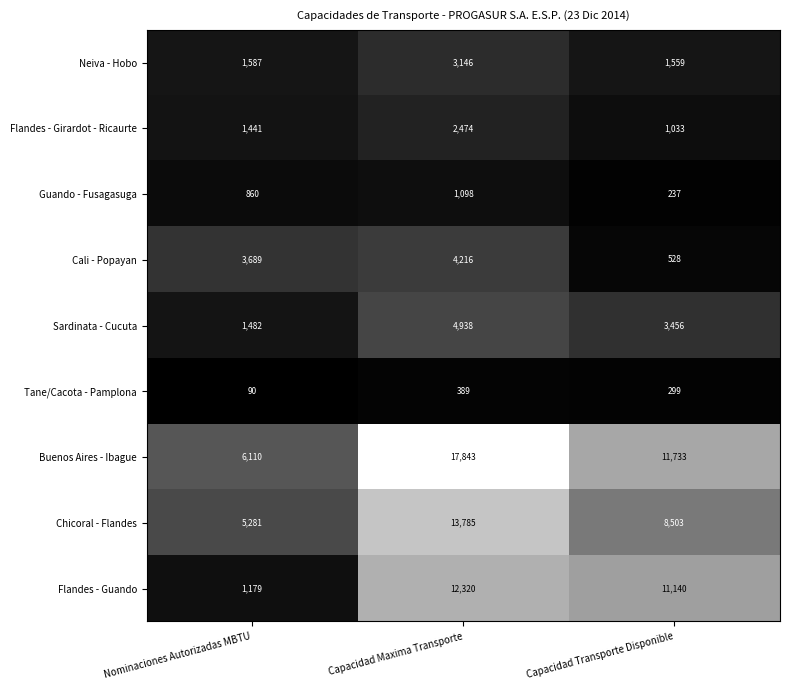

Reading left to right, transcribe all the data shown in this chart.

Neiva - Hobo: 1587	3146	1559
Flandes - Girardot - Ricaurte: 1441	2474	1033
Guando - Fusagasuga: 860	1098	237
Cali - Popayan: 3689	4216	528
Sardinata - Cucuta: 1482	4938	3456
Tane/Cacota - Pamplona: 90	389	299
Buenos Aires - Ibague: 6110	17843	11733
Chicoral - Flandes: 5281	13785	8503
Flandes - Guando: 1179	12320	11140